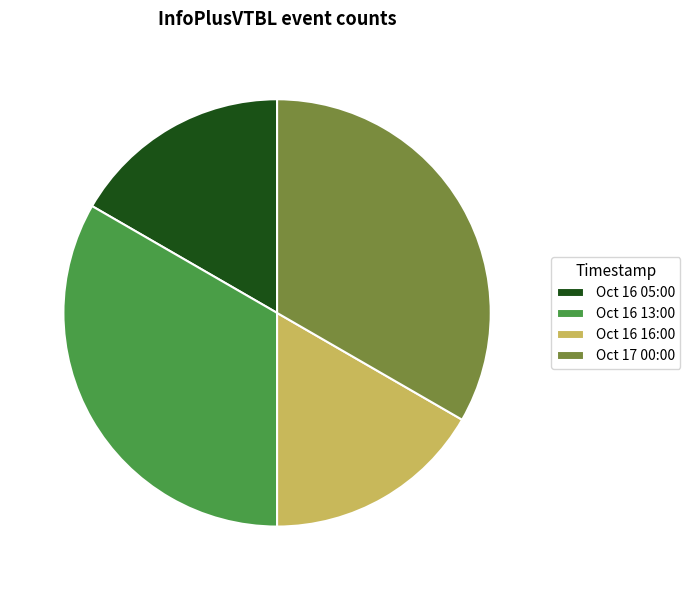

Is there a majority slice in this chart?

No